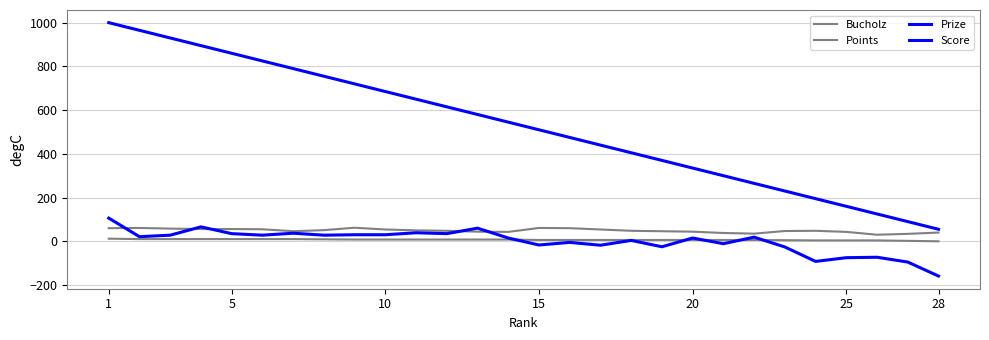

At which label does Score reach its peak?

1